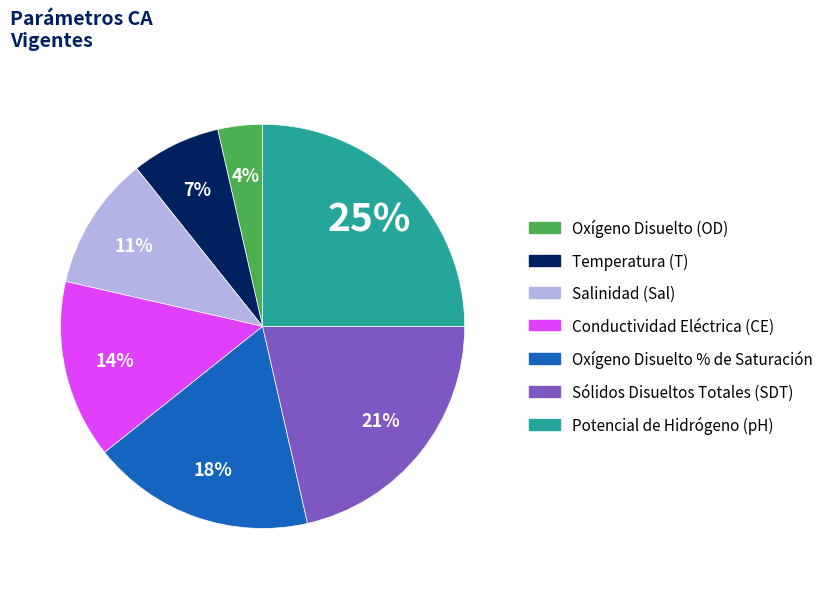

True or false: Salinidad (Sal) accounts for 1% of the total.

False